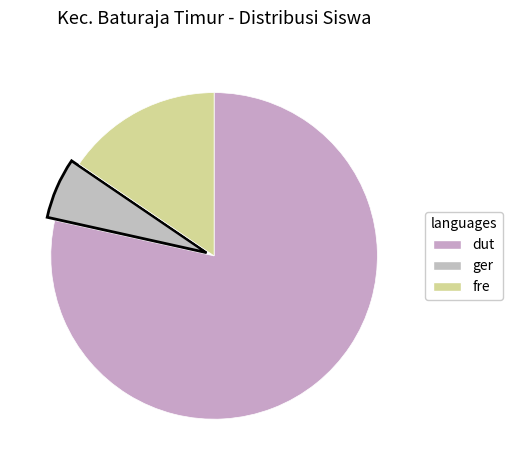

Count the number of slices in the pie.

3